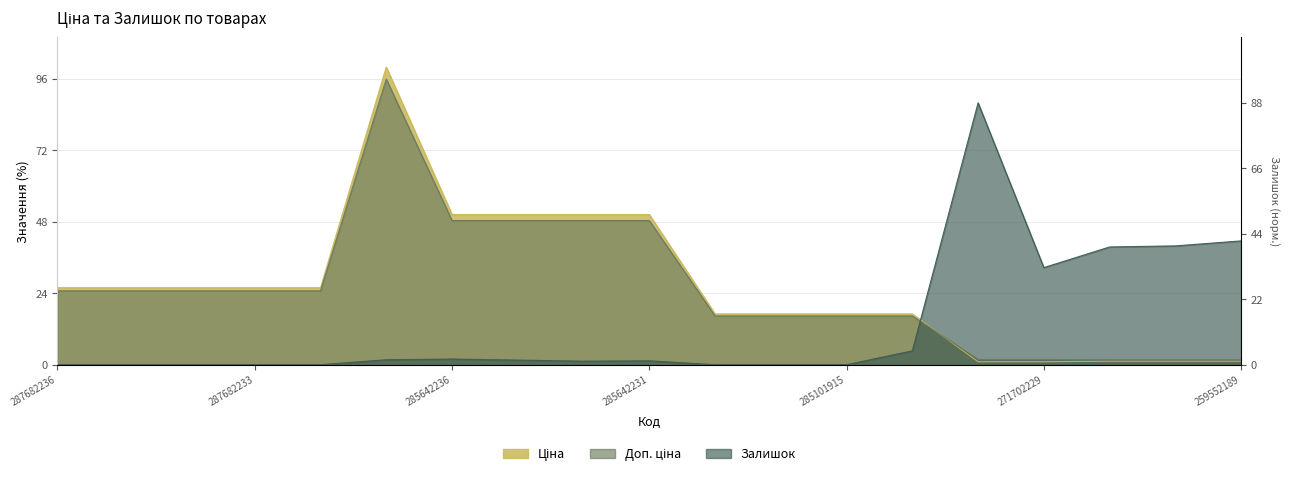

Between 285101915 and 271702230, which series saw the biggest shift?

Залишок